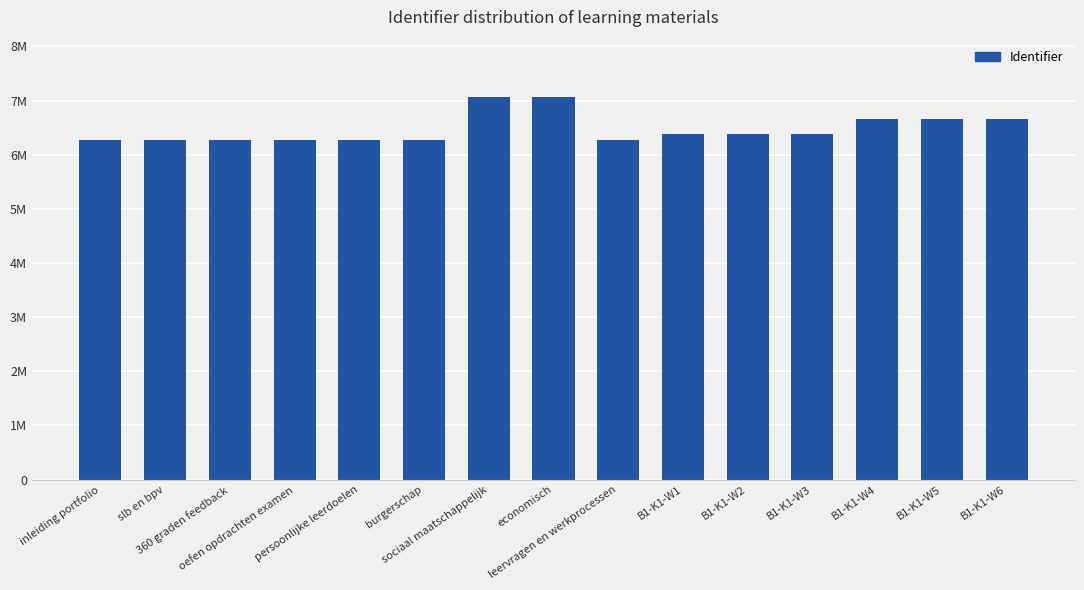

Are the bars horizontal?

No